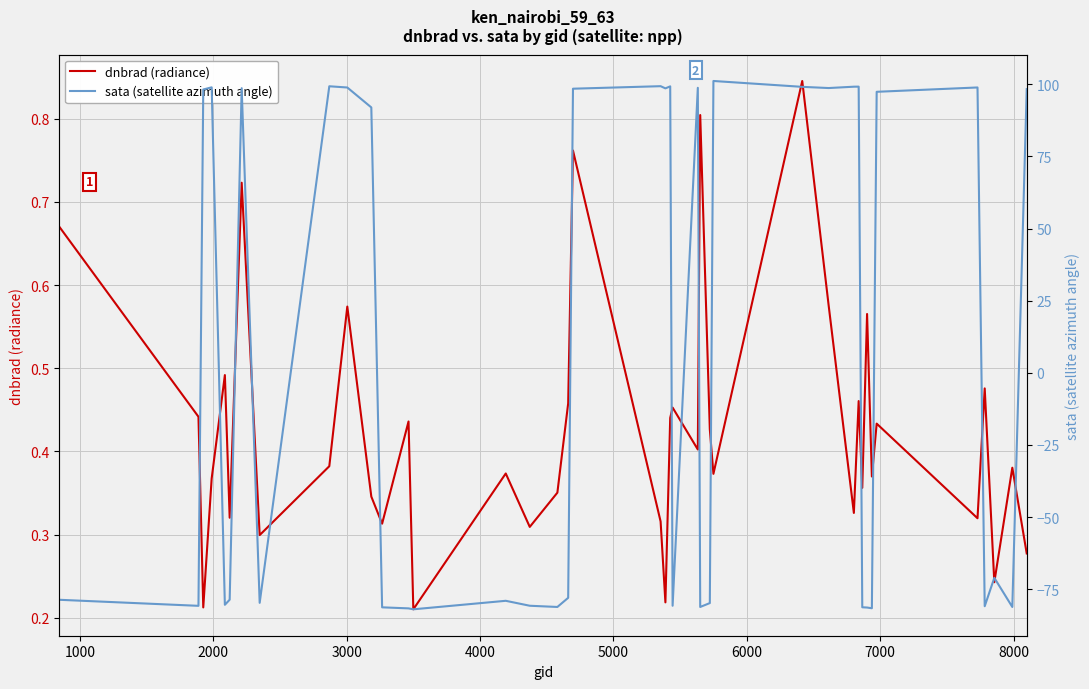

What are all the series names shown in the legend?

dnbrad (radiance), sata (satellite azimuth angle)